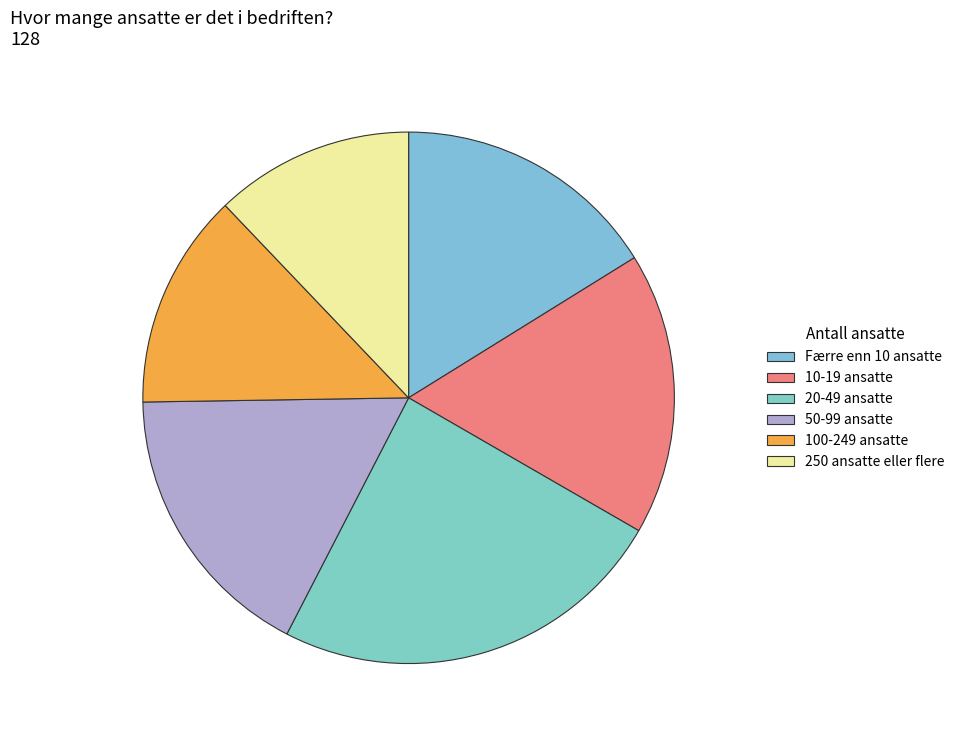

Count the number of slices in the pie.

6